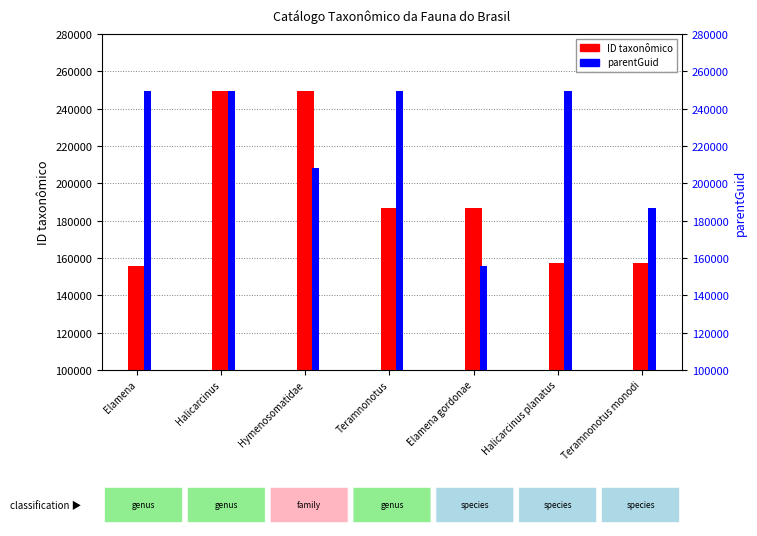

What are all the series names shown in the legend?

ID taxonômico, parentGuid